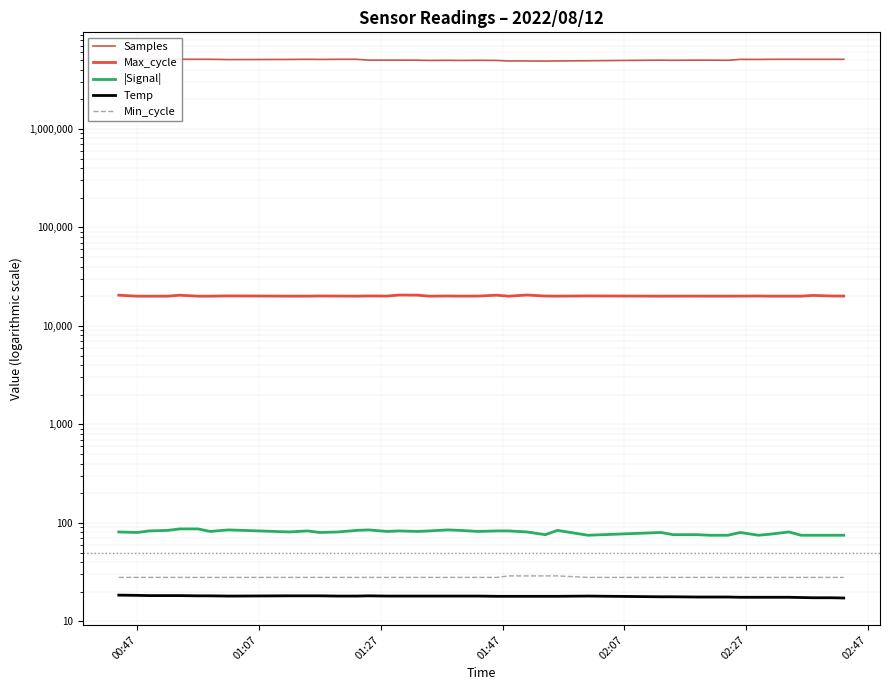

Which series has the largest total across all categories?

Samples